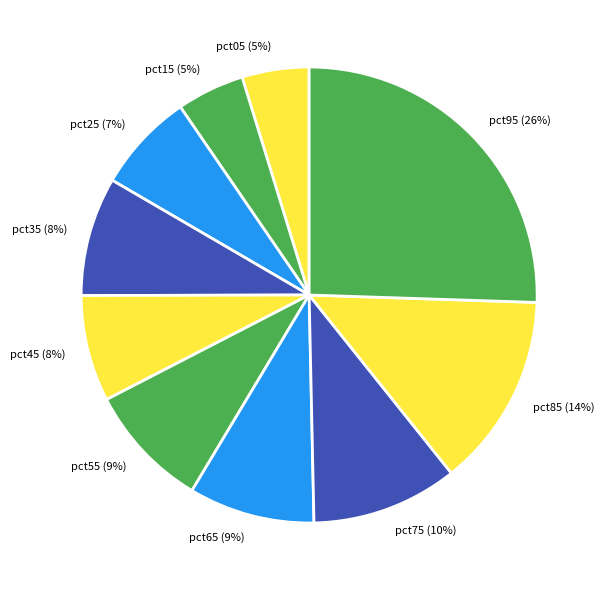

Does pct45 represent more than half of the total?

No